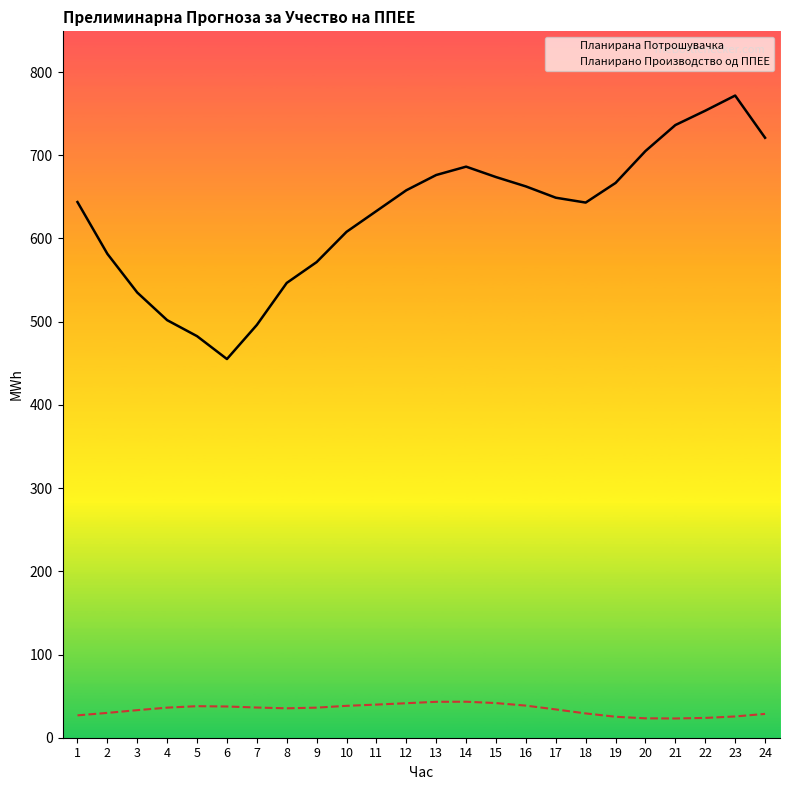

Which series has the largest range (max minus min)?

Планирана Потрошувачка